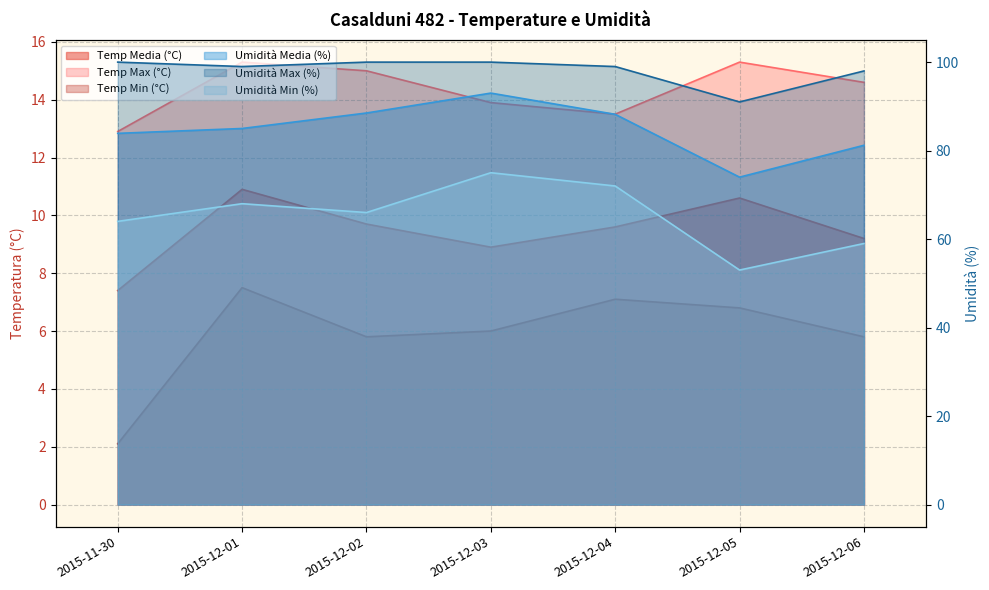

At which category is the sum across all series the highest?

2015-12-03